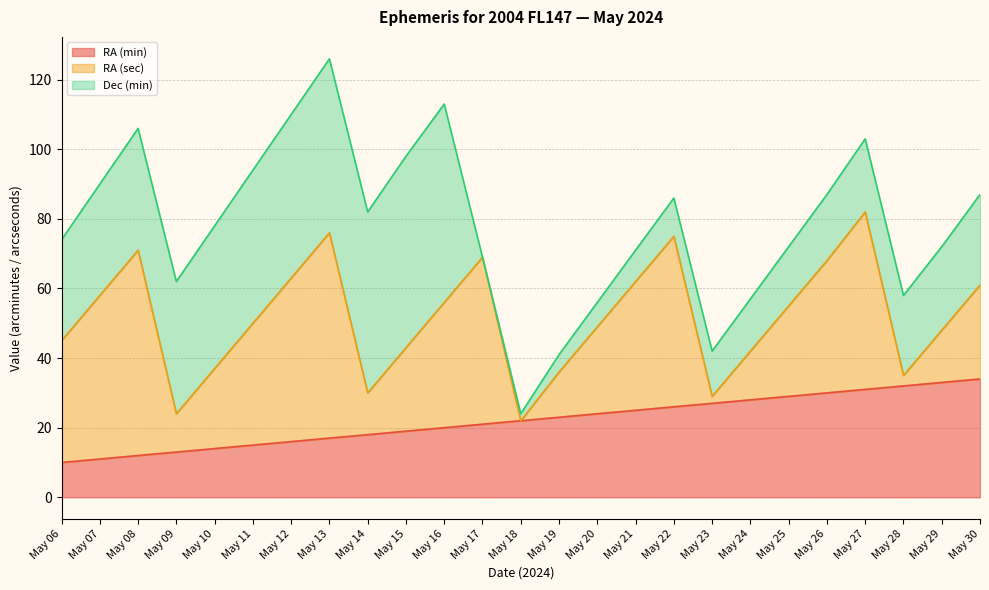

Where is the first local maximum for Dec (min)?

May 16